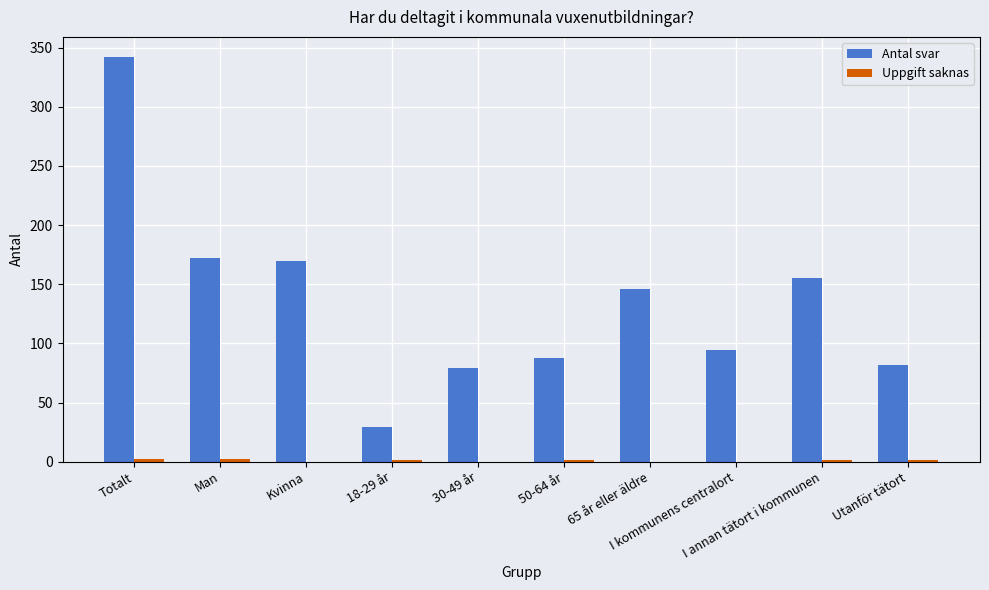

What is the greatest value displayed?

342